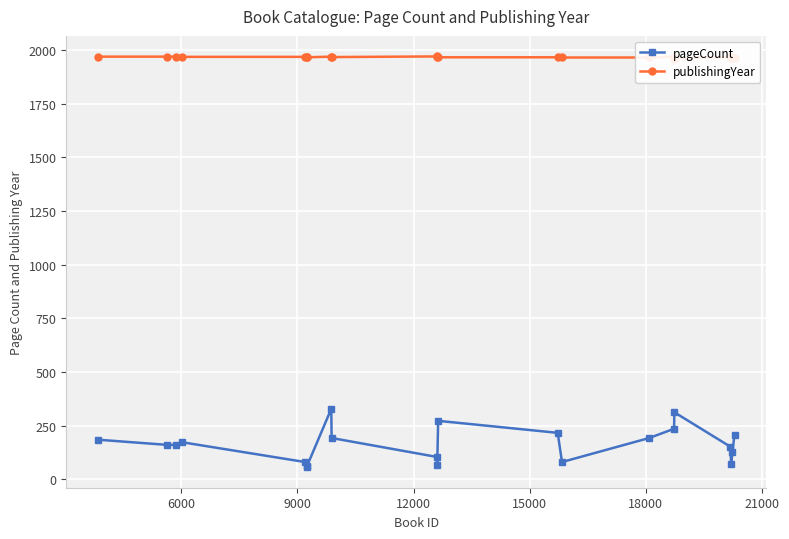

What is the value of the pageCount point at the 8th from the left?

328